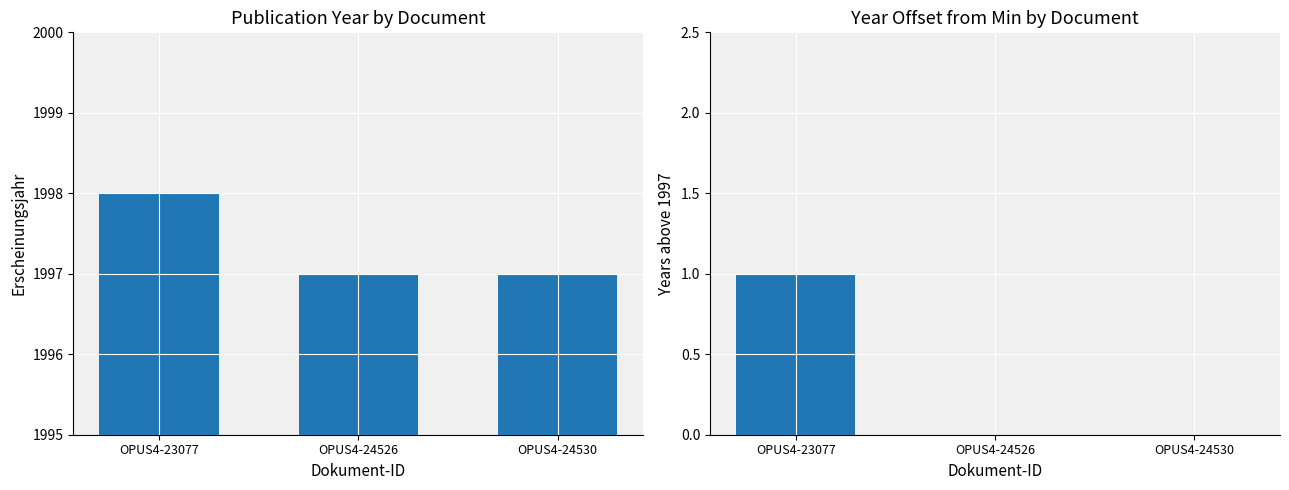

What are all the series names shown in the legend?

Erscheinungsjahr, Years above 1997